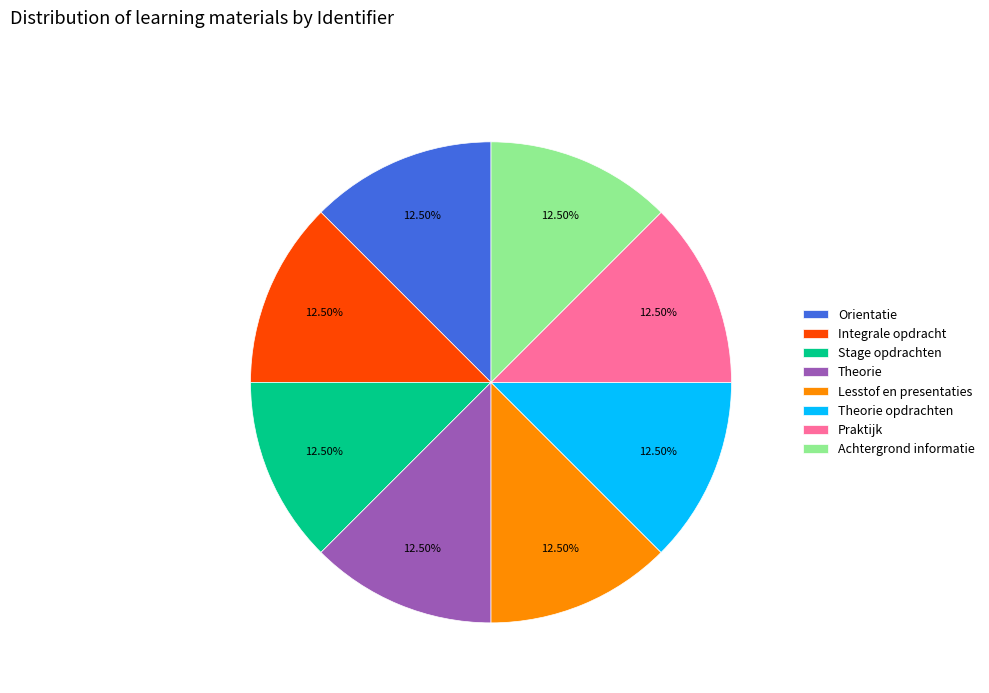

How many segments does this pie chart have?

8